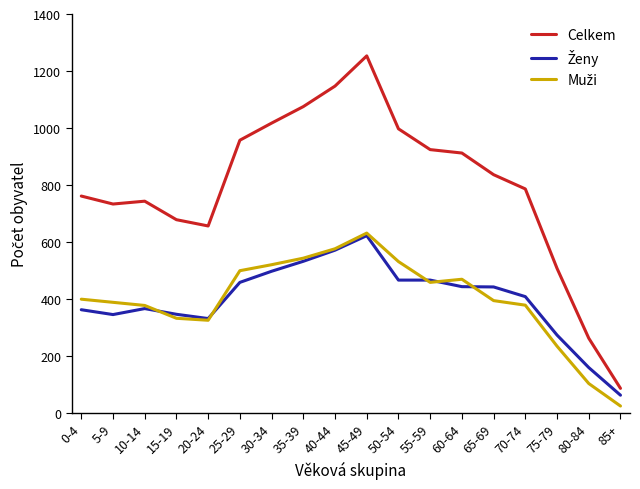

At which category does the chart reach its minimum across all series?

85+